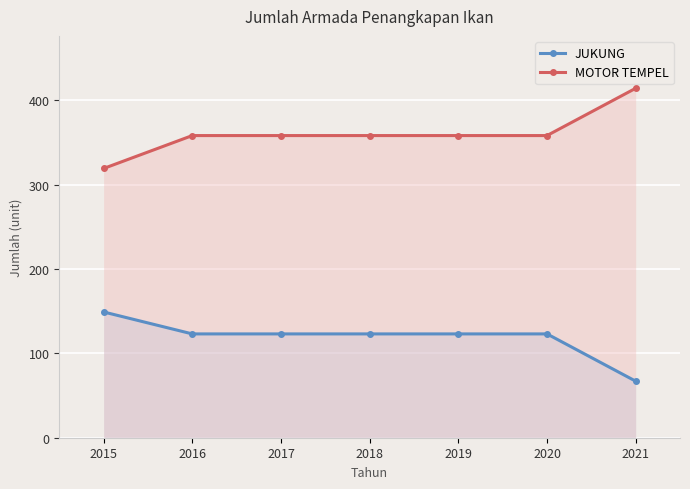

Rank the series by their maximum value, from highest to lowest.

MOTOR TEMPEL, JUKUNG